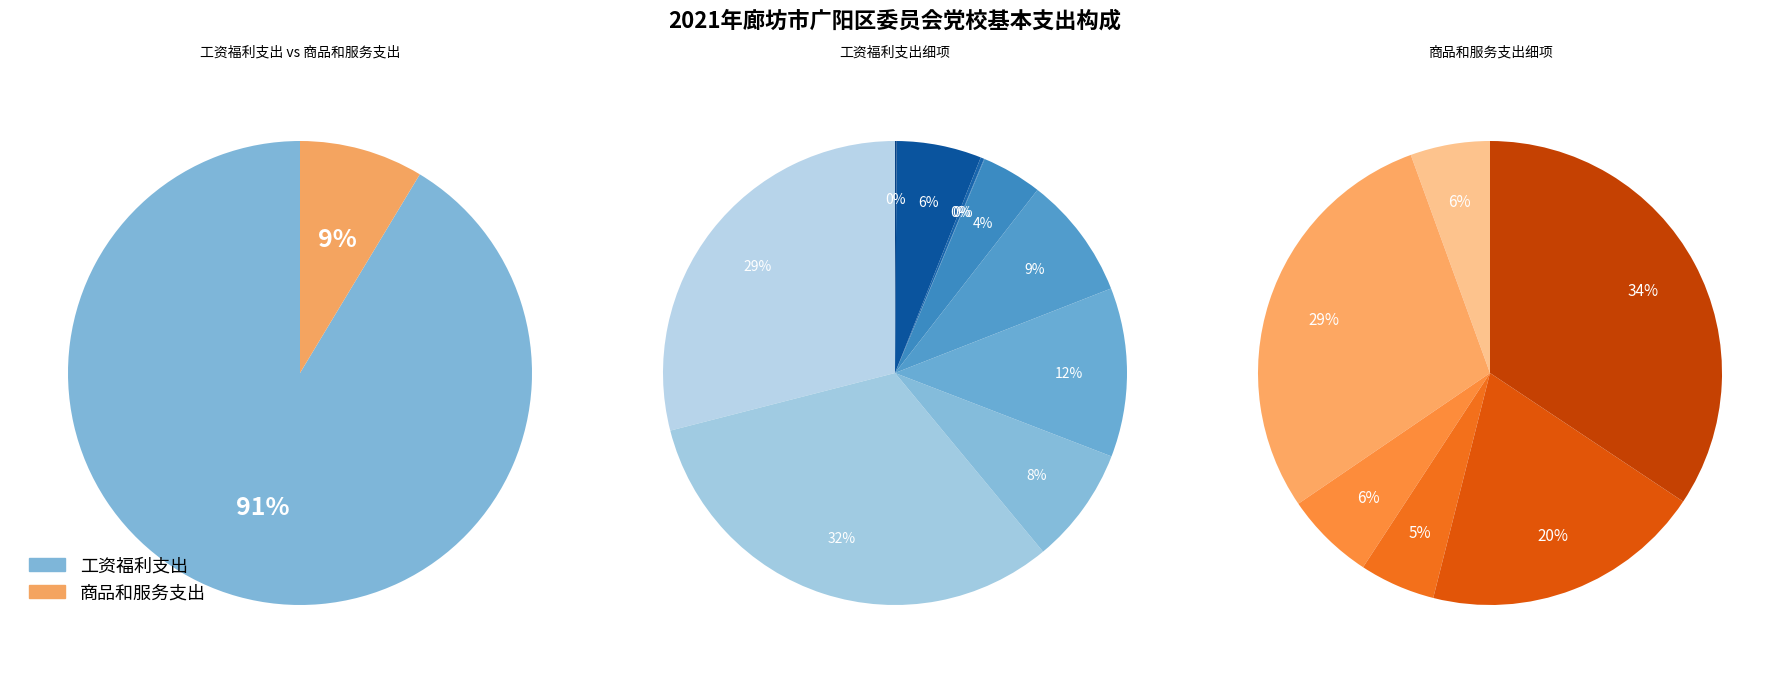

What percentage is the 工资福利支出 slice, to the nearest percent?

91%